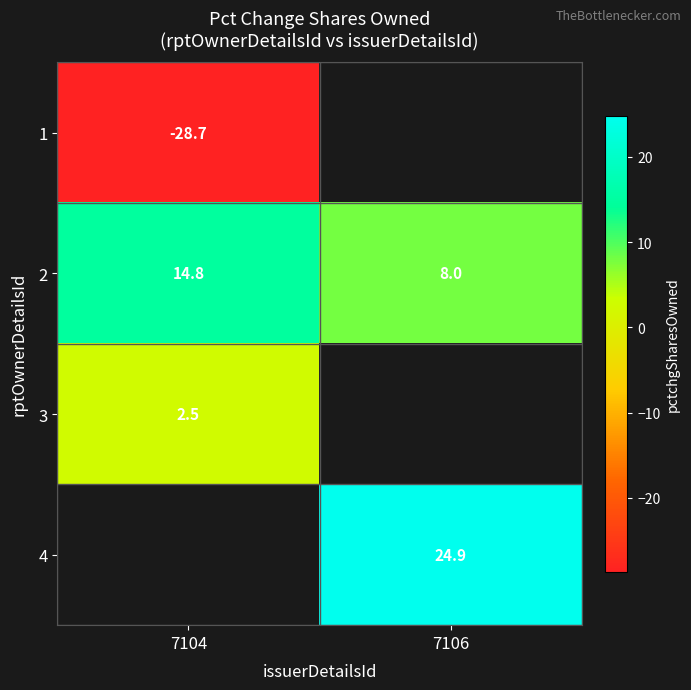

Count the number of categories in the chart.

2